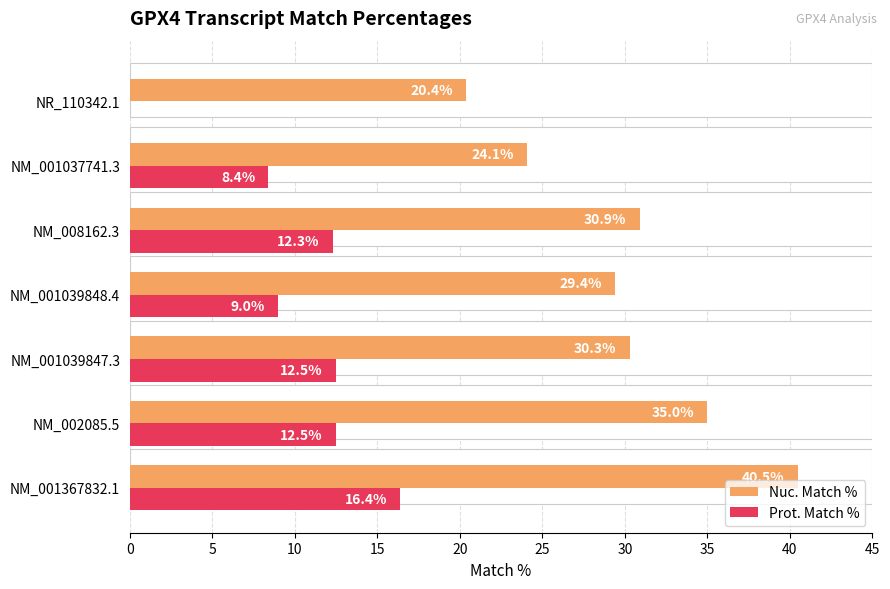

What are all the series names shown in the legend?

Nuc. Match %, Prot. Match %